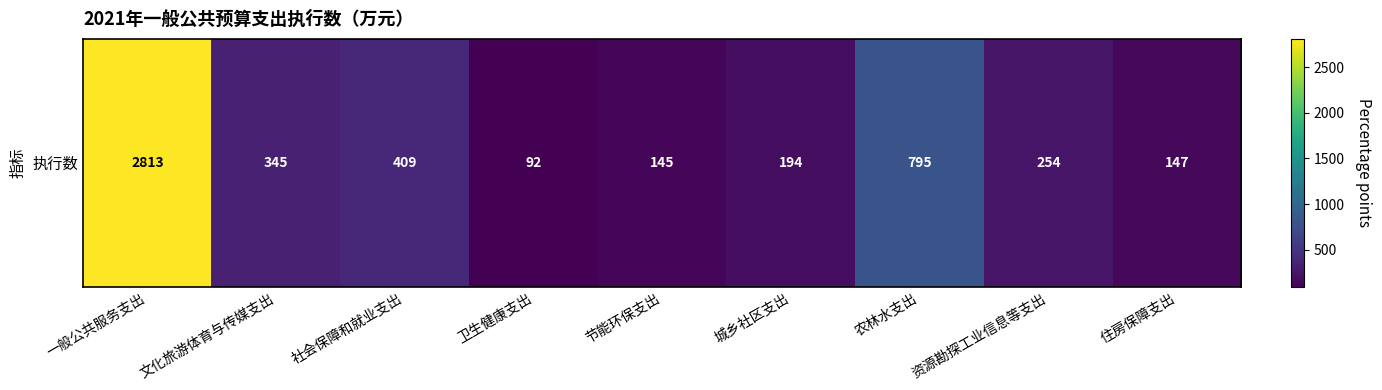

What is the change in value from 文化旅游体育与传媒支出 to 节能环保支出?

-200